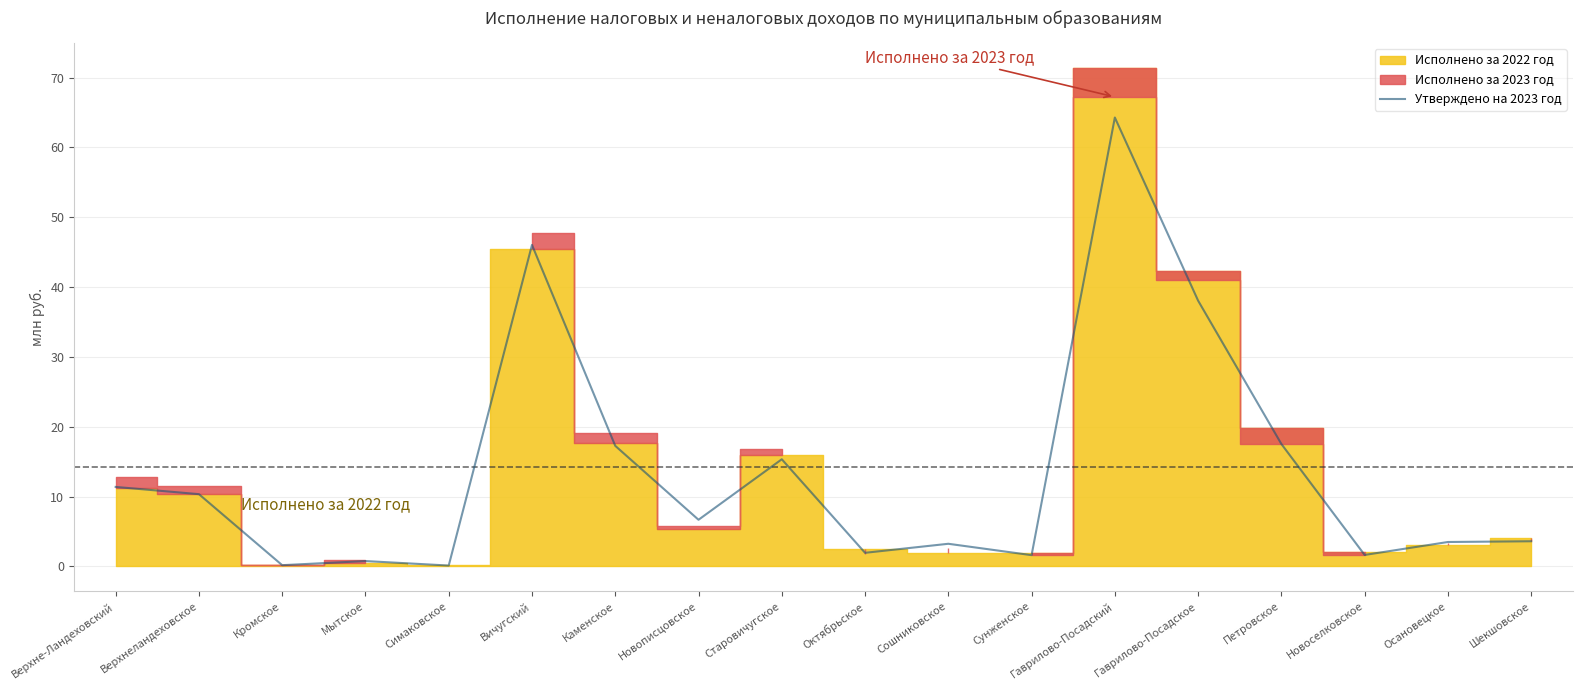

What is the sum of the values at Верхнеландеховское and Сунженское?

11.9